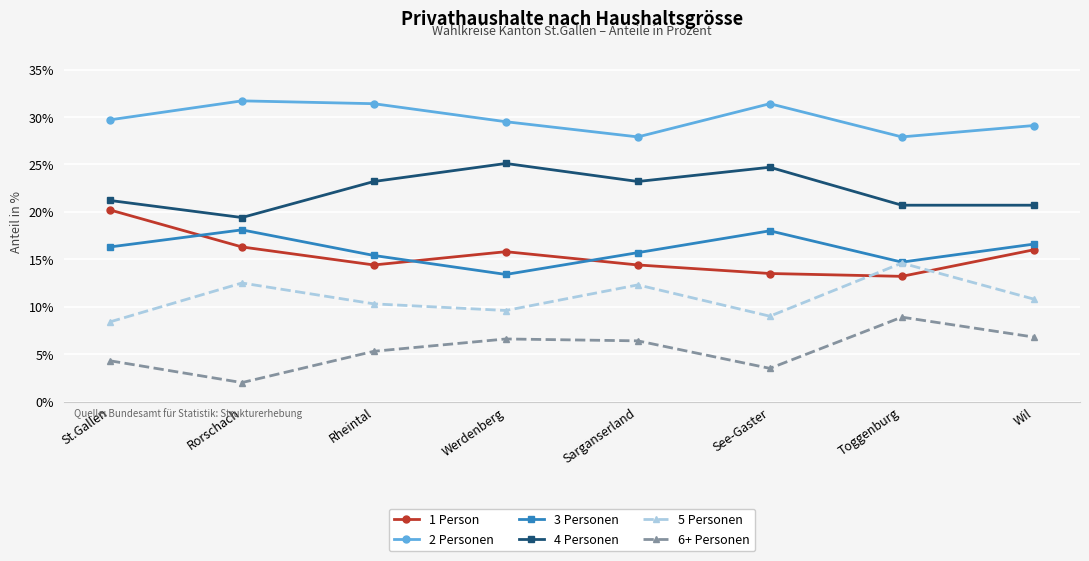

At which label is 5 Personen closest to 11?

Wil